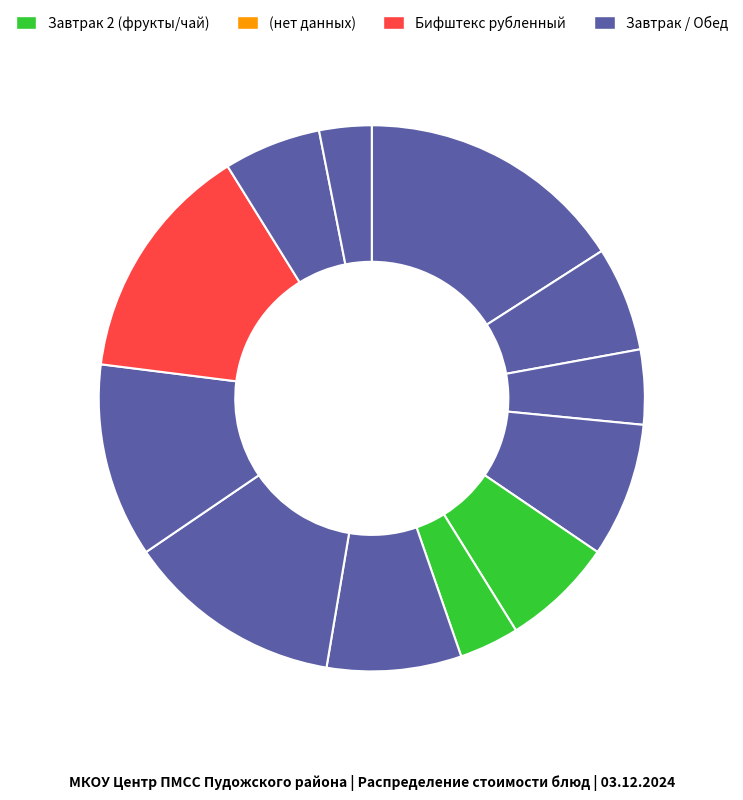

How many slices are in this pie chart?

12